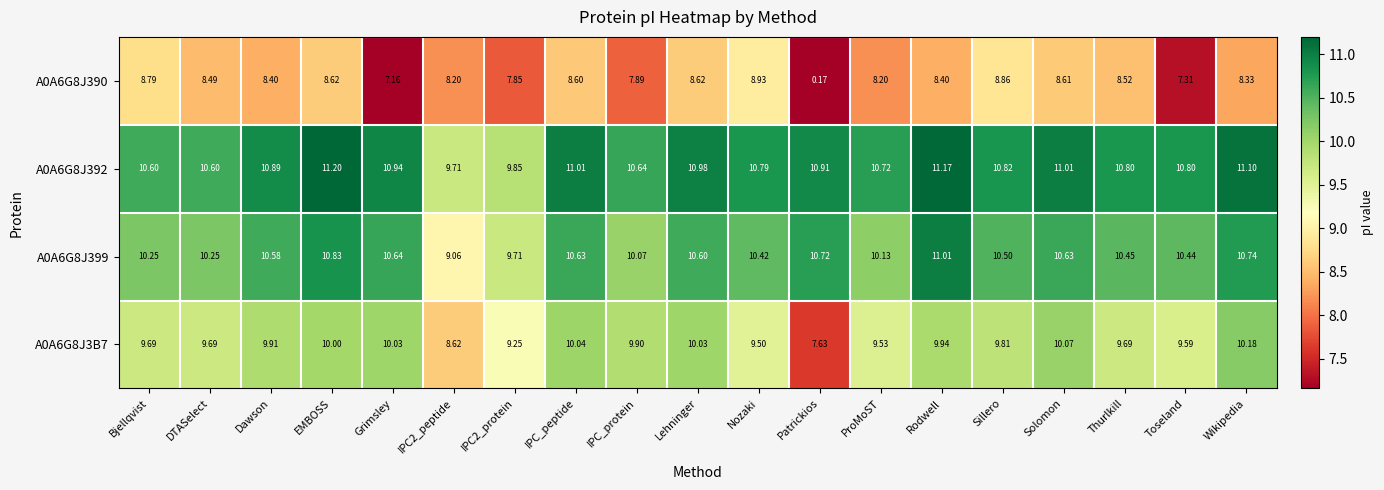

Which category has the lowest value in the A0A6G8J390 series?

Patrickios